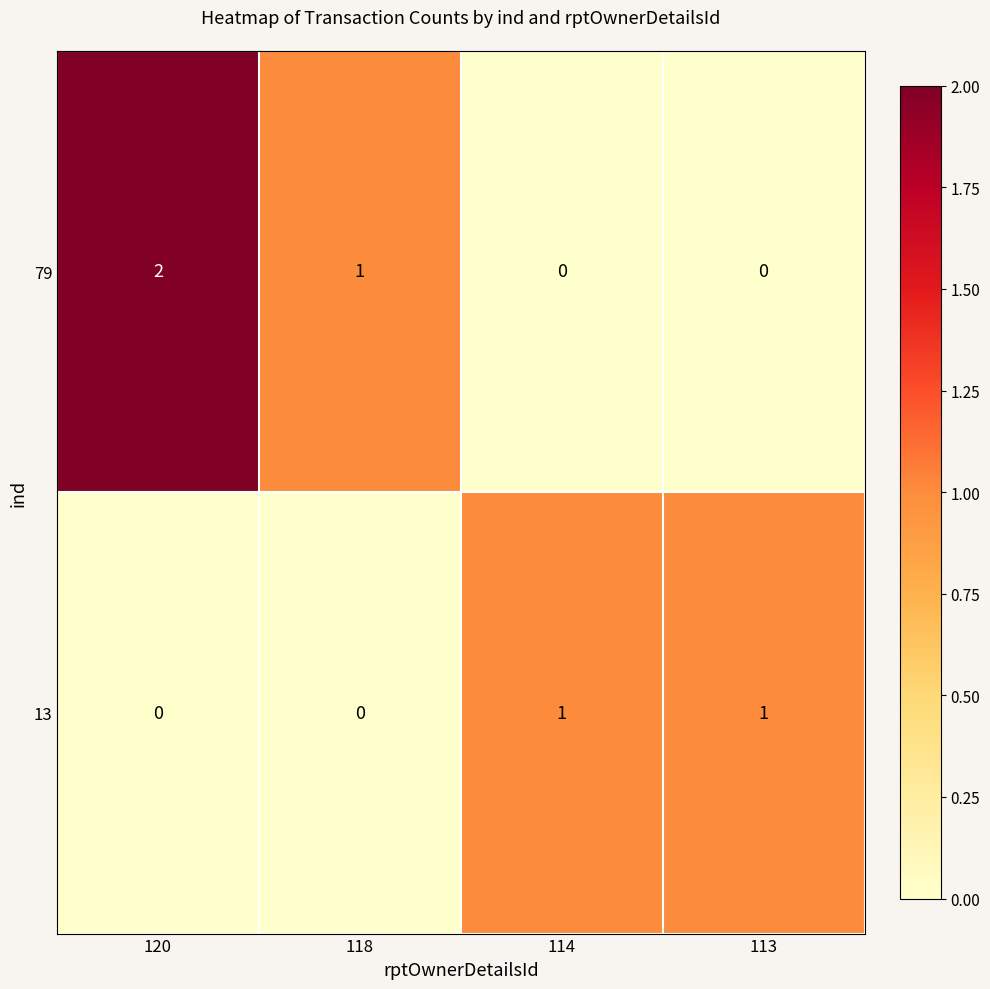

Which series has the largest total across all categories?

79